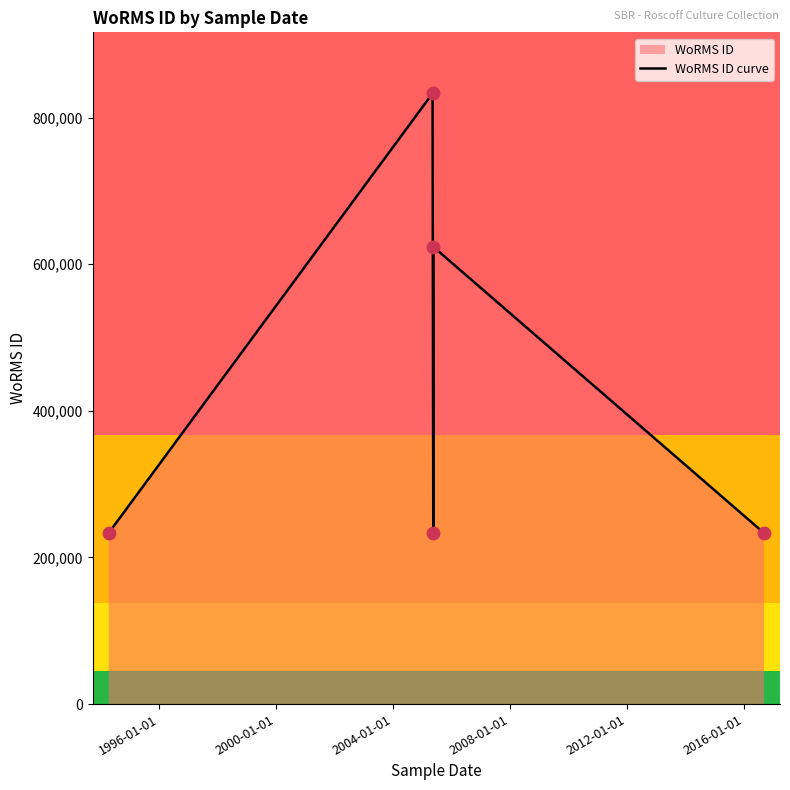

How many interior local peaks (higher than both neighbors) does the data have?

2